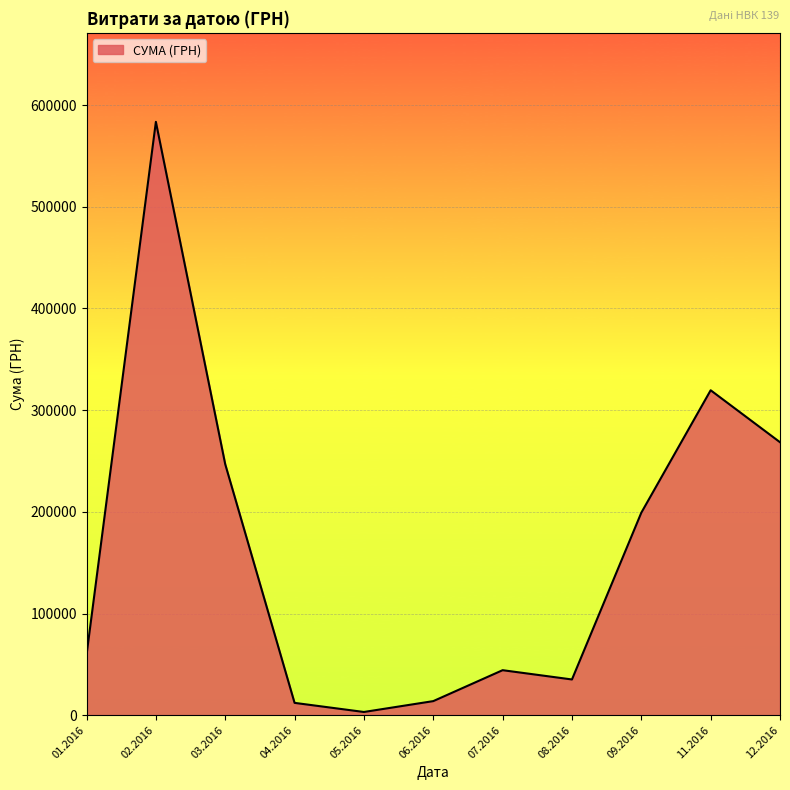

Is it true that the value at 07.2016 is 17226.2?

False